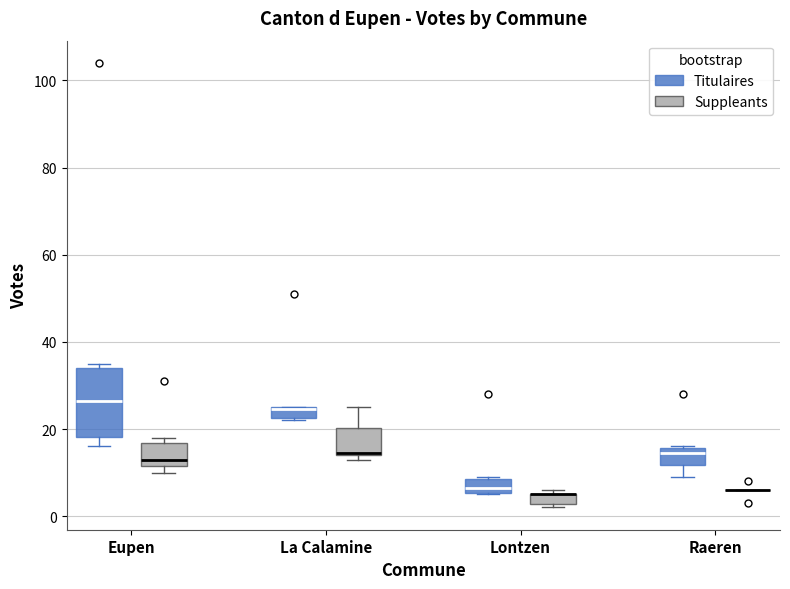

Which box is the tallest, from its lower edge to its upper edge?

Eupen (Titulaires)